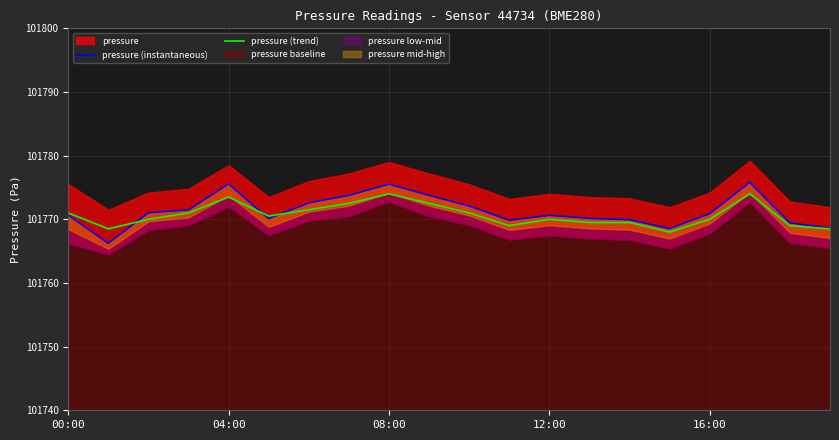

What is the lowest value of the pressure (trend) series?

101768.0